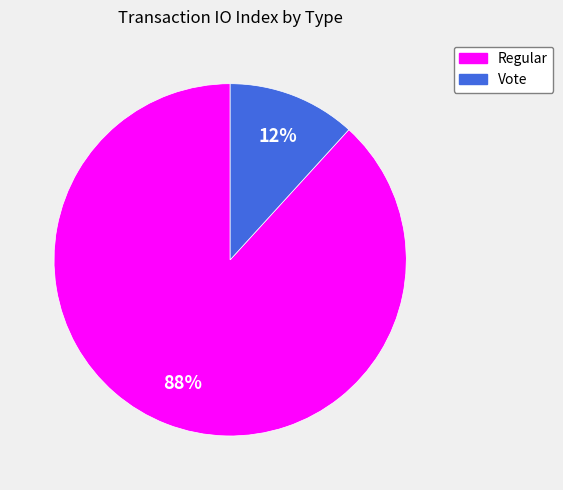

Which slice is the smallest?

Vote